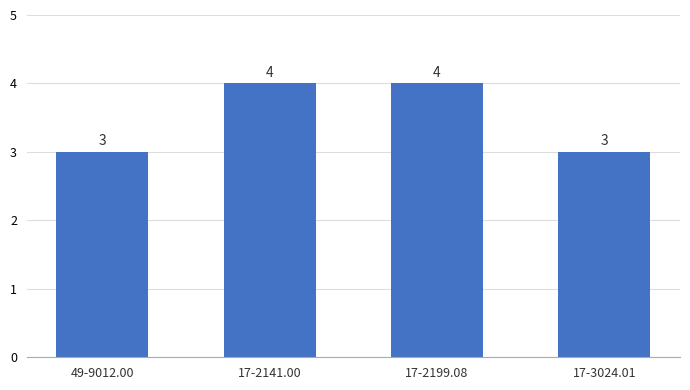

Reading left to right, what are all the values shown in this chart?

49-9012.00=3	17-2141.00=4	17-2199.08=4	17-3024.01=3